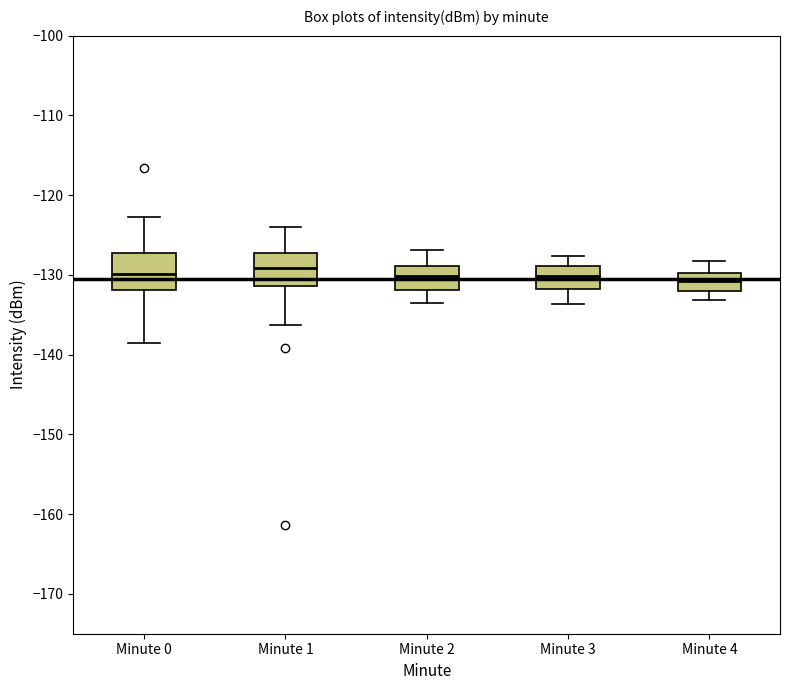

Reading left to right, read every box against the y-axis: the position of its median line, the range the box covers, and the ends of its whiskers. The values are not printed on the chart, so give them approximately, as read against the axis.

Minute 0: median -130, box -132 to -127, whiskers -139 to -123
Minute 1: median -129, box -131 to -127, whiskers -136 to -124
Minute 2: median -130, box -132 to -129, whiskers -133 to -127
Minute 3: median -130, box -132 to -129, whiskers -134 to -128
Minute 4: median -131, box -132 to -130, whiskers -133 to -128